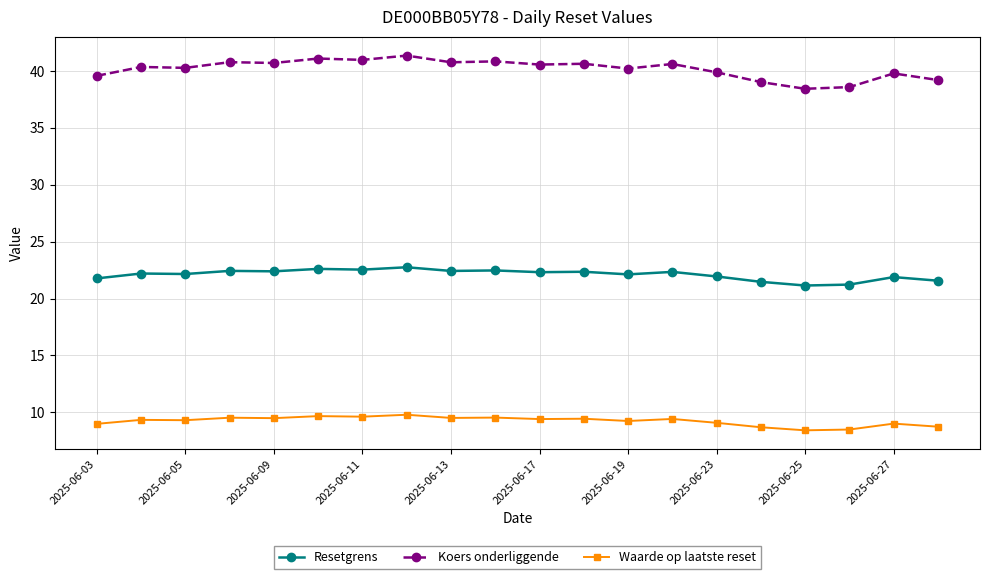

What are all the series names shown in the legend?

Resetgrens, Koers onderliggende, Waarde op laatste reset